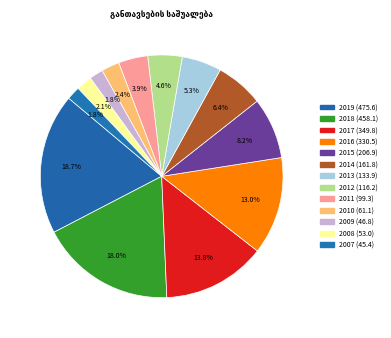

Which has a higher value, 2019 or 2011?

2019